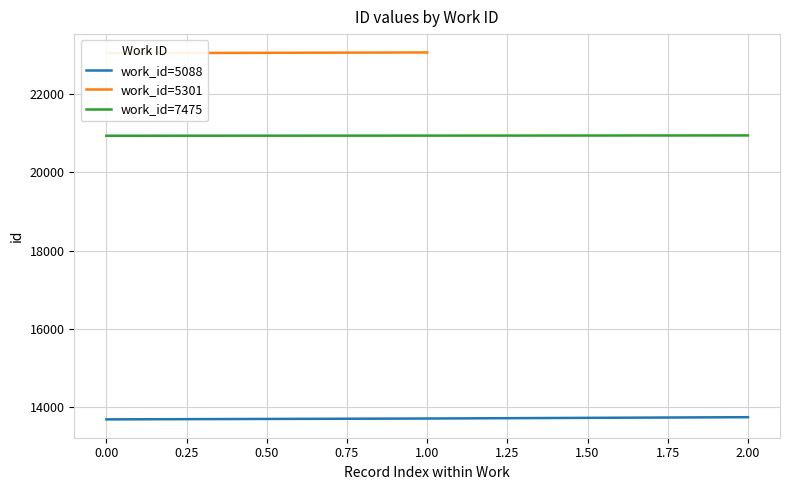

Does the chart display data point markers on the line(s)?

No